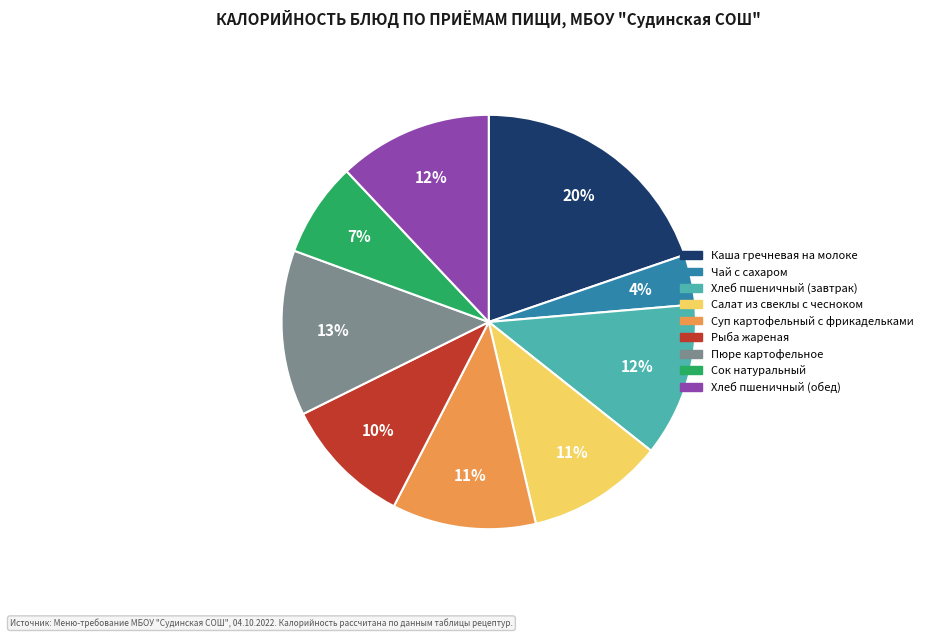

Between Пюре картофельное and Хлеб пшеничный (завтрак), which is larger?

Пюре картофельное